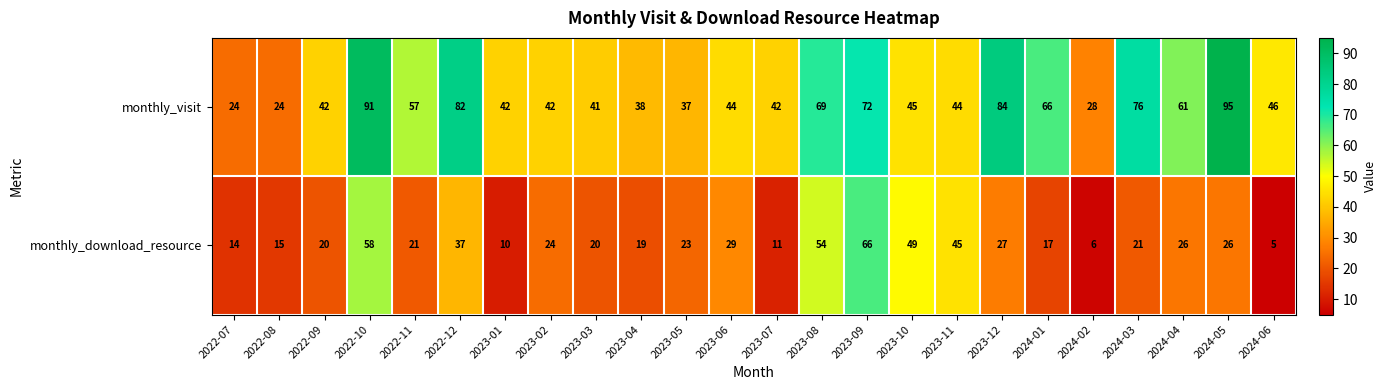

What is the difference between the maximum and minimum values in the monthly_visit series?

71